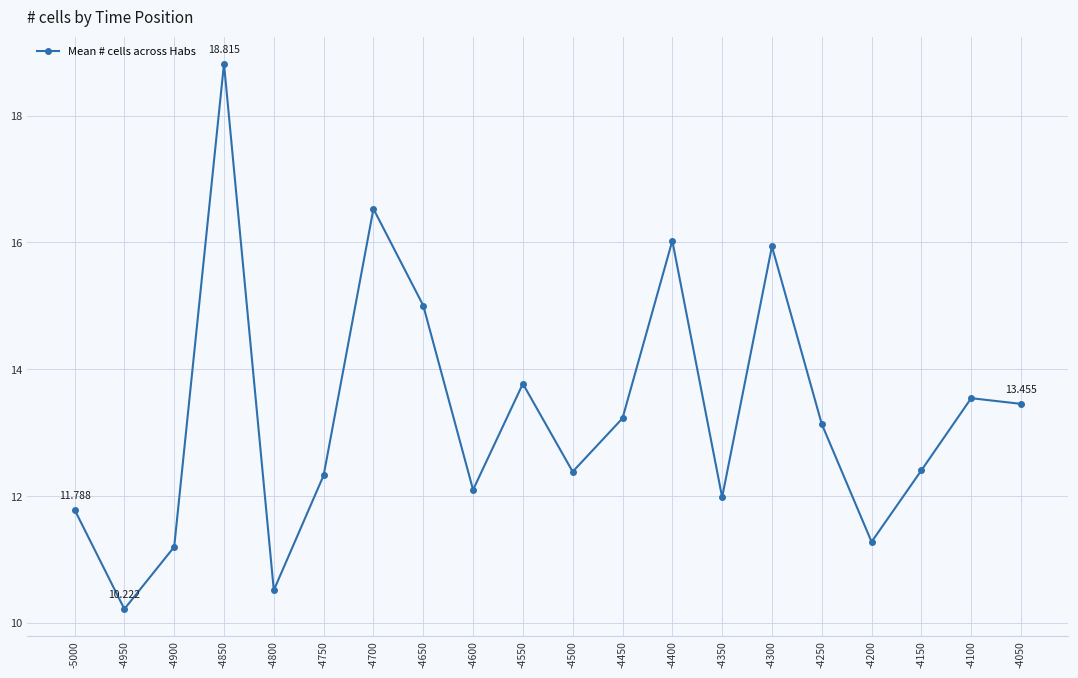

What is the change in value from -4750 to -4600?

-0.2